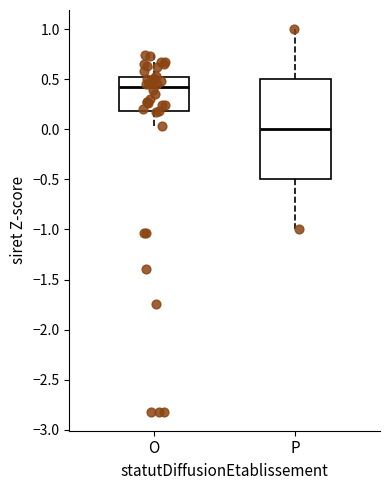

Reading left to right, read every box against the y-axis: the position of its median line, the range the box covers, and the ends of its whiskers. The values are not printed on the chart, so give them approximately, as read against the axis.

O: median 0.40, box 0.20 to 0.55, whiskers 0.05 to 0.75
P: median 0.00, box -0.50 to 0.50, whiskers -1.00 to 1.00